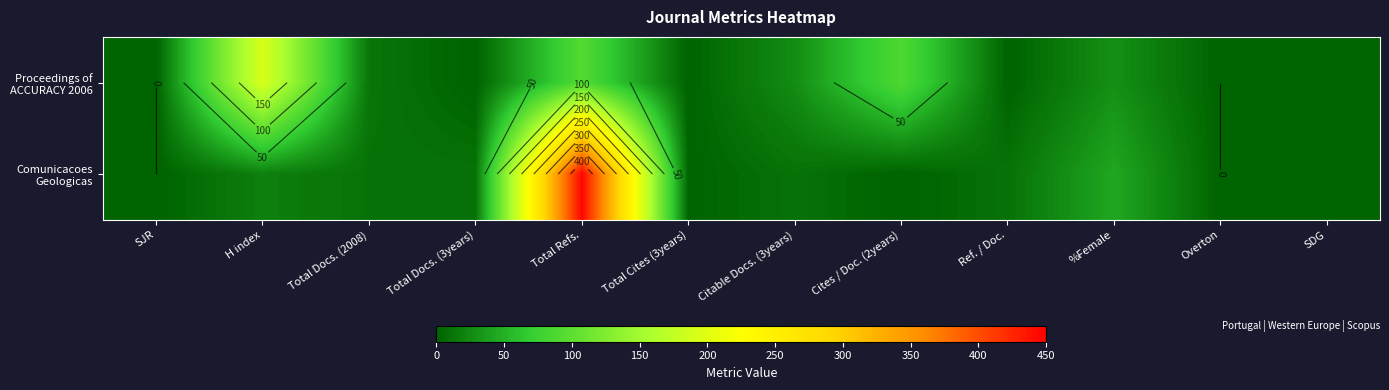

Between Total Refs. and H index, which is larger?

H index